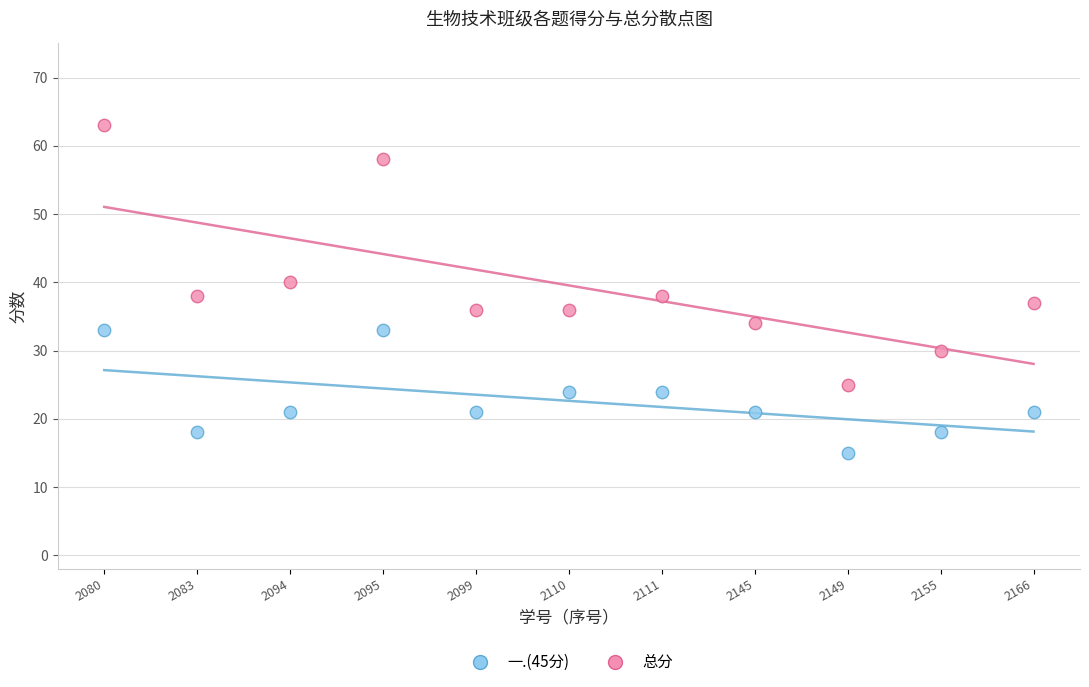

Across all data points, what is the range of Y values (max minus min)?

48